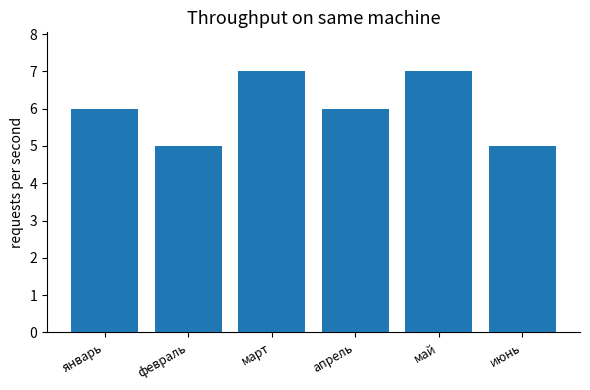

What is the maximum value shown in the chart?

7